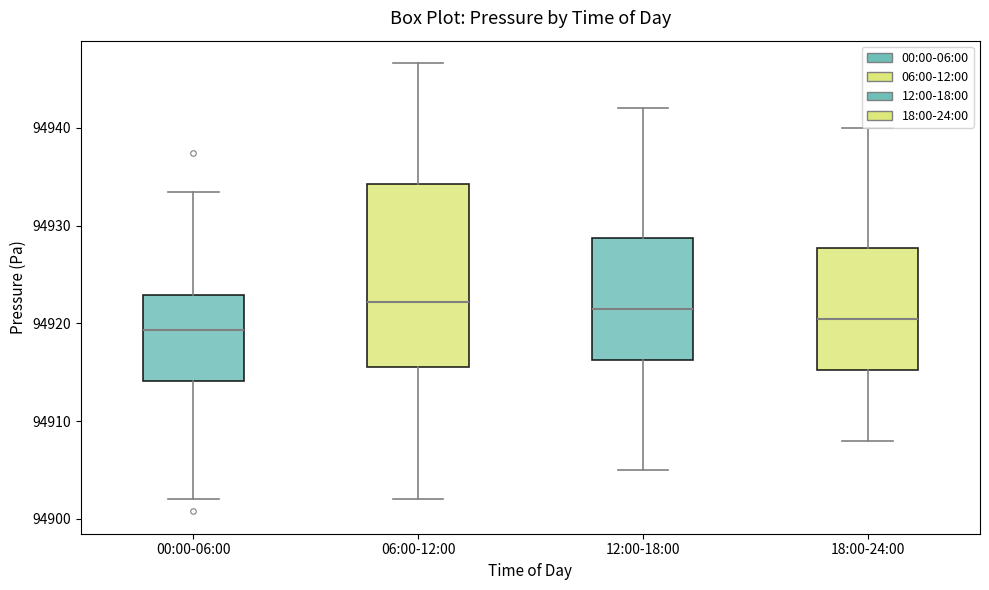

Reading left to right, transcribe this box plot: for each box, give where its median line is, the range the box spans, and where its two whiskers end, as read against the y-axis. The values are not printed on the chart, so give them approximately, as read against the axis.

00:00-06:00: median 94919, box 94914 to 94923, whiskers 94902 to 94933
06:00-12:00: median 94922, box 94916 to 94934, whiskers 94902 to 94947
12:00-18:00: median 94922, box 94916 to 94929, whiskers 94905 to 94942
18:00-24:00: median 94921, box 94915 to 94928, whiskers 94908 to 94940